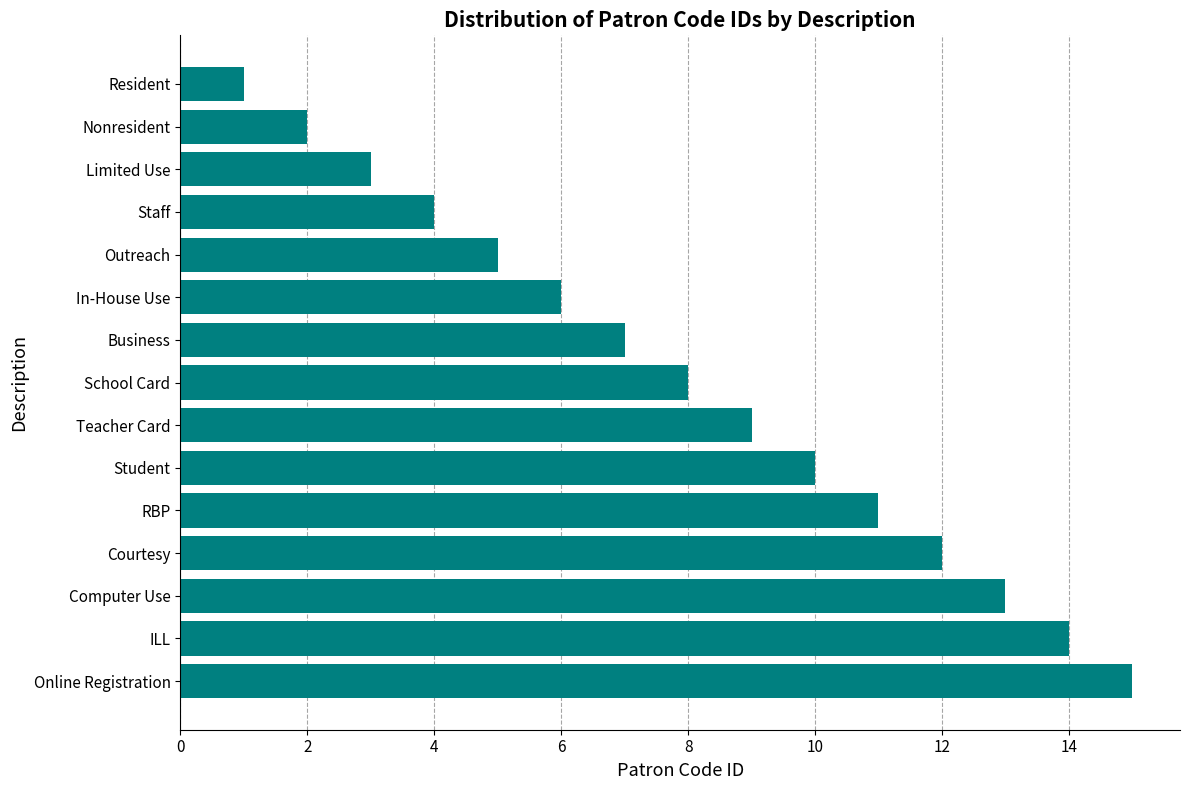

The value at In-House Use is 10. True or false?

False